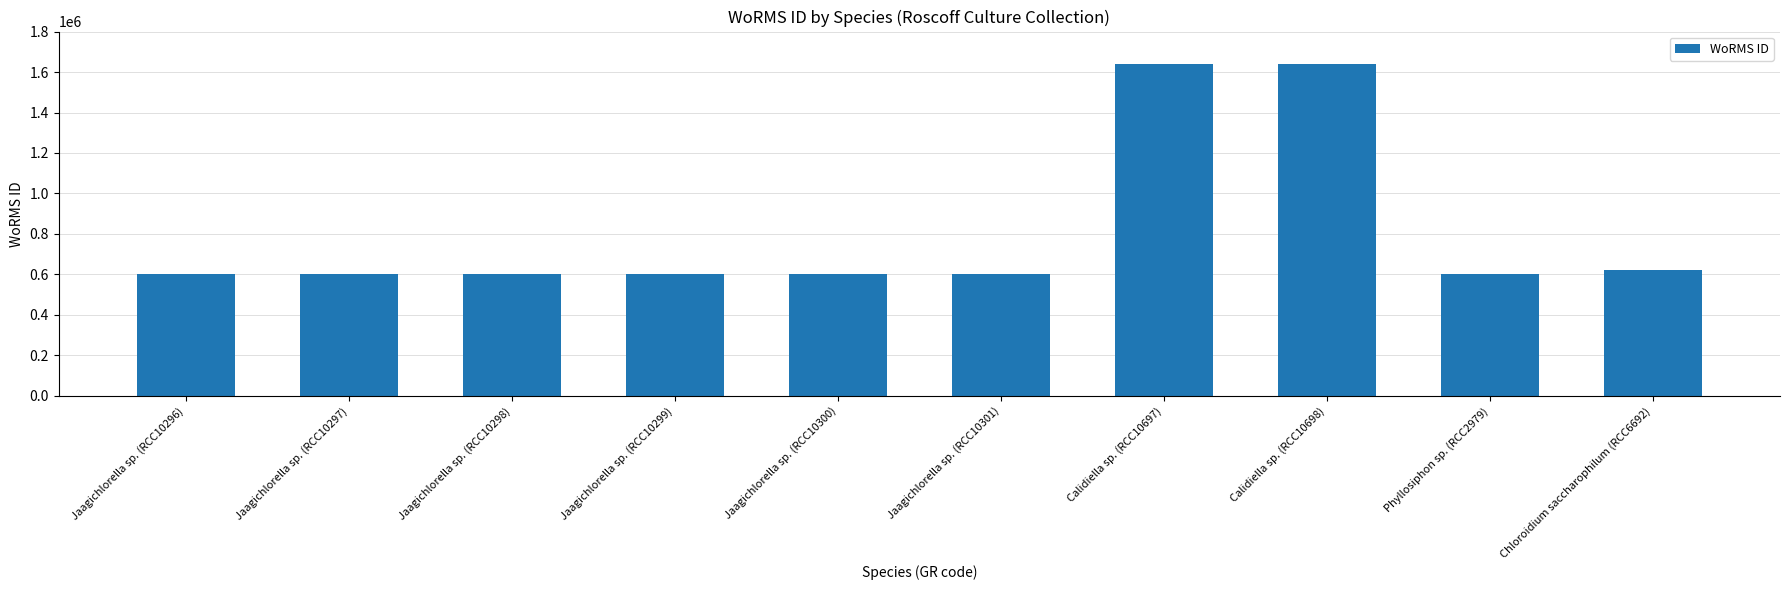

The value at Phyllosiphon sp. (RCC2979) is 600921. True or false?

True